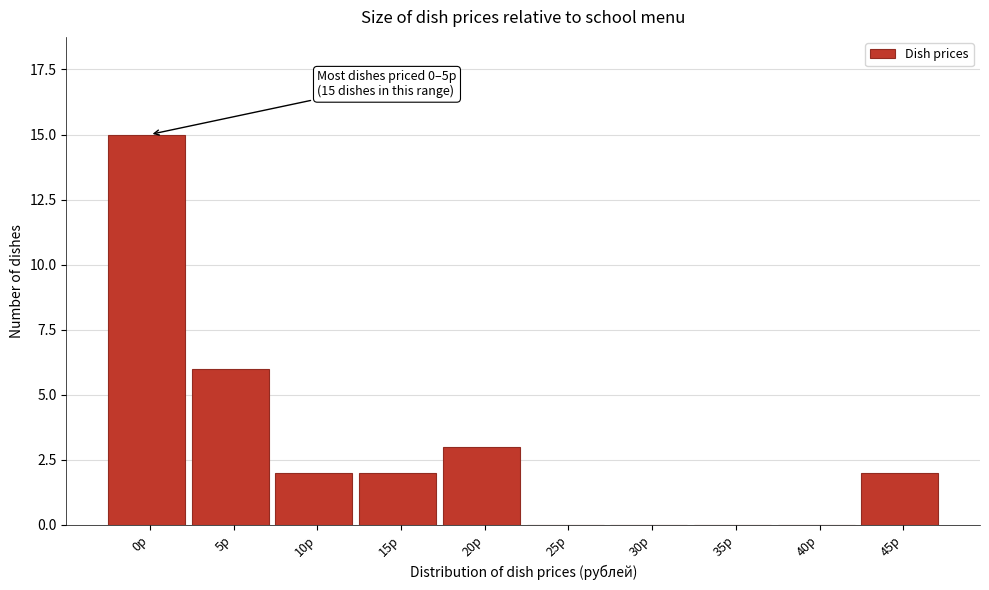

Reading right to left, transcribe all the data shown in this chart.

45р=2	40р=0	35р=0	30р=0	25р=0	20р=3	15р=2	10р=2	5р=6	0р=15